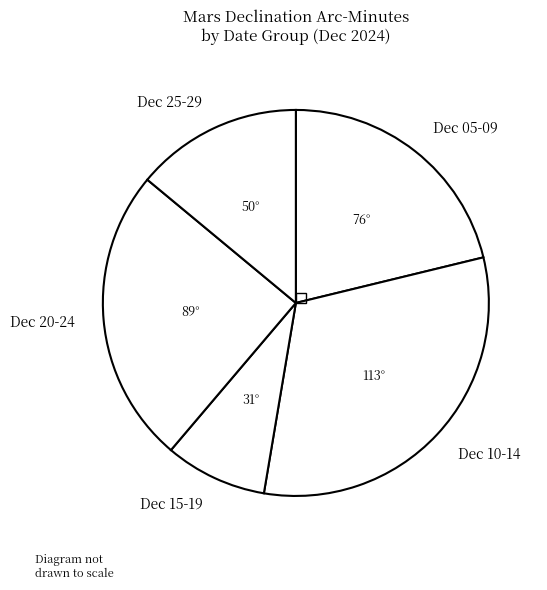

How many segments does this pie chart have?

5